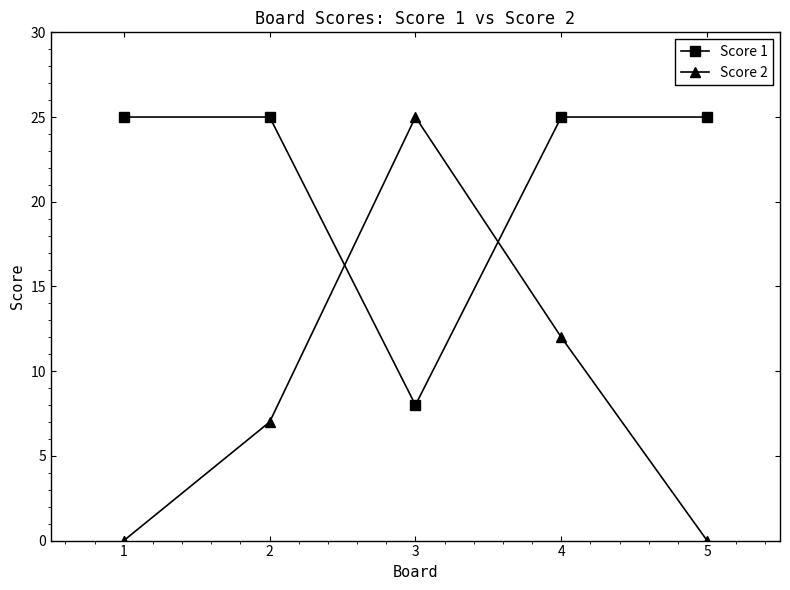

What is the difference between the Score 2 values at 2 and 4?

5